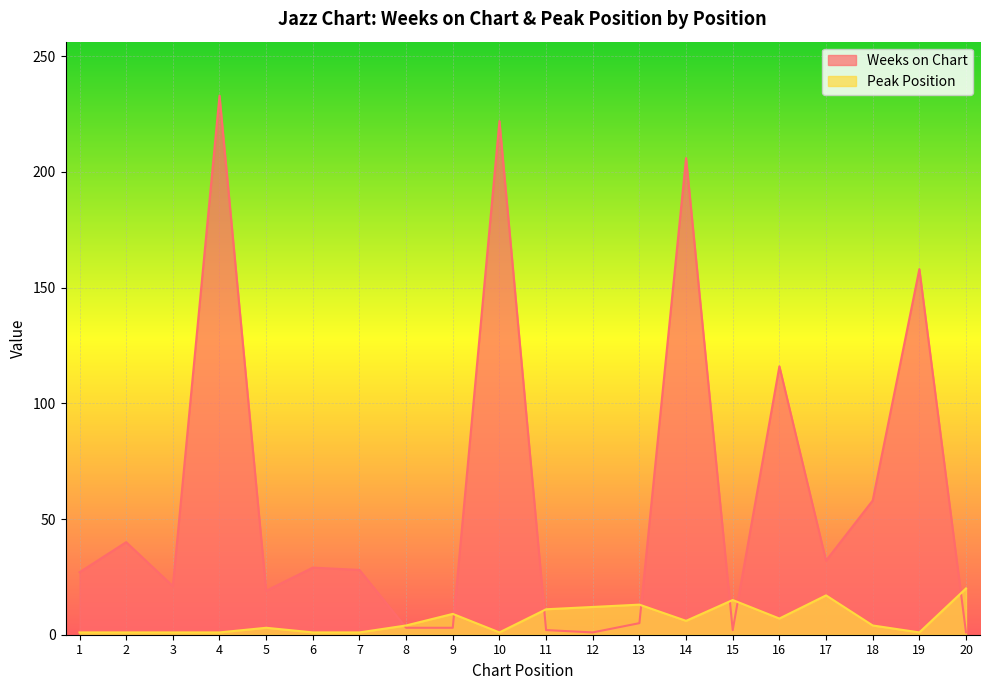

Between which two adjacent categories do Weeks on Chart and Peak Position first intersect?

7 and 8